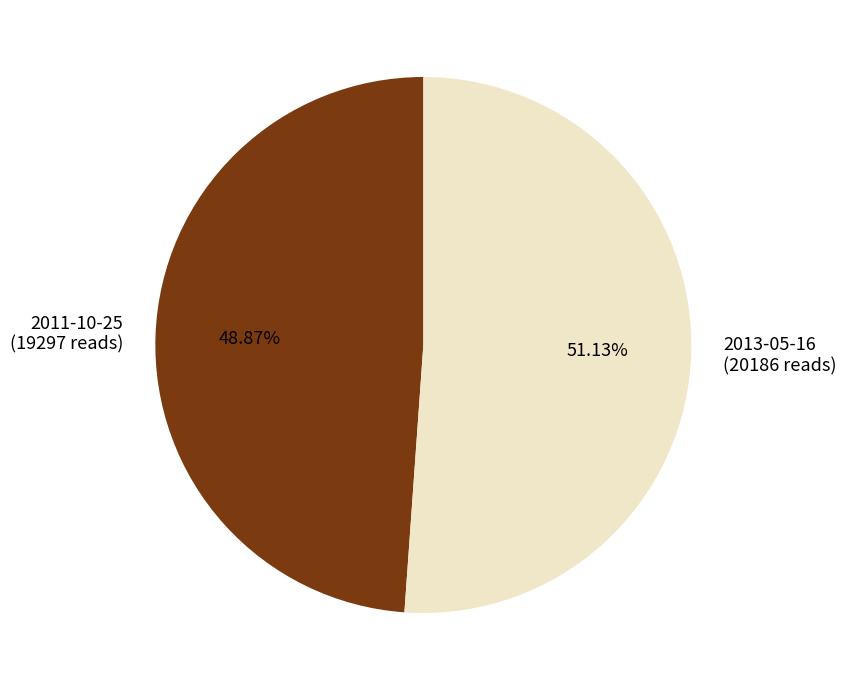

Is there a majority slice in this chart?

Yes